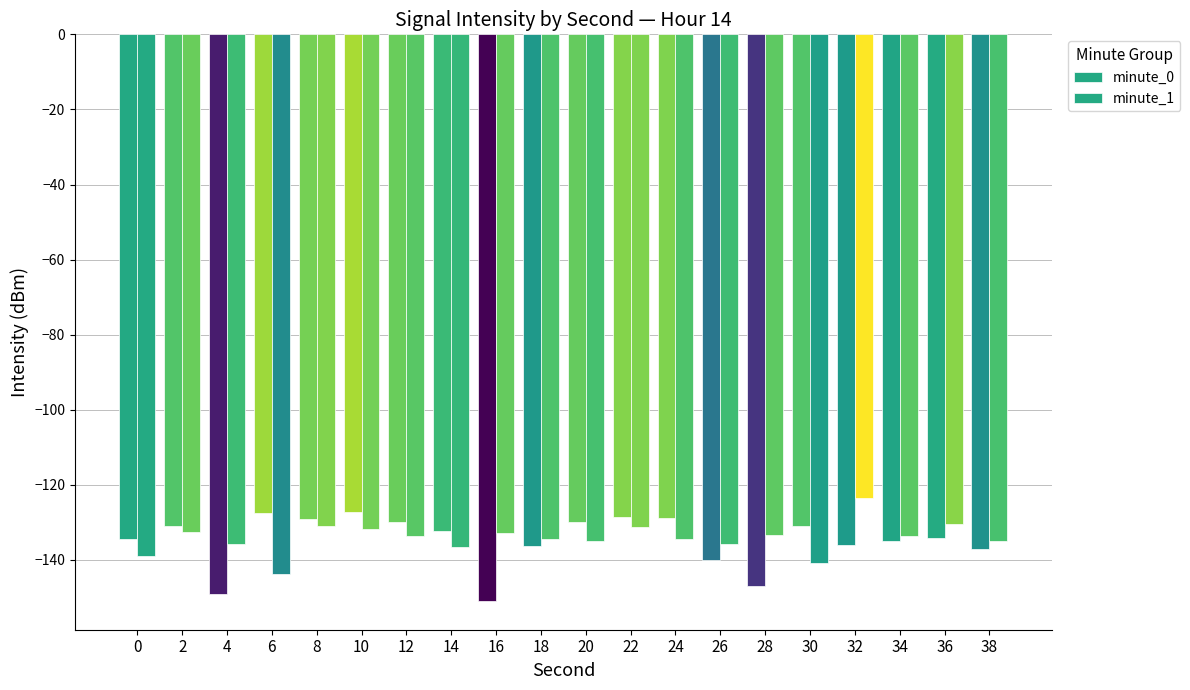

Is it true that minute_0 equals -130.9 at 2?

True